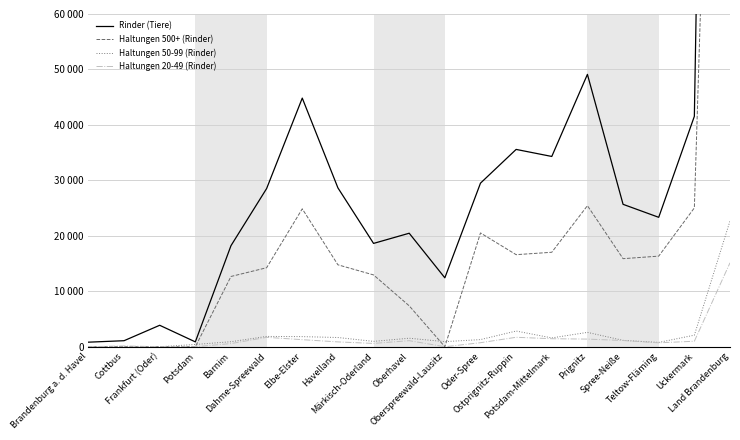

What is the label of the 15th point from the left?

Prignitz